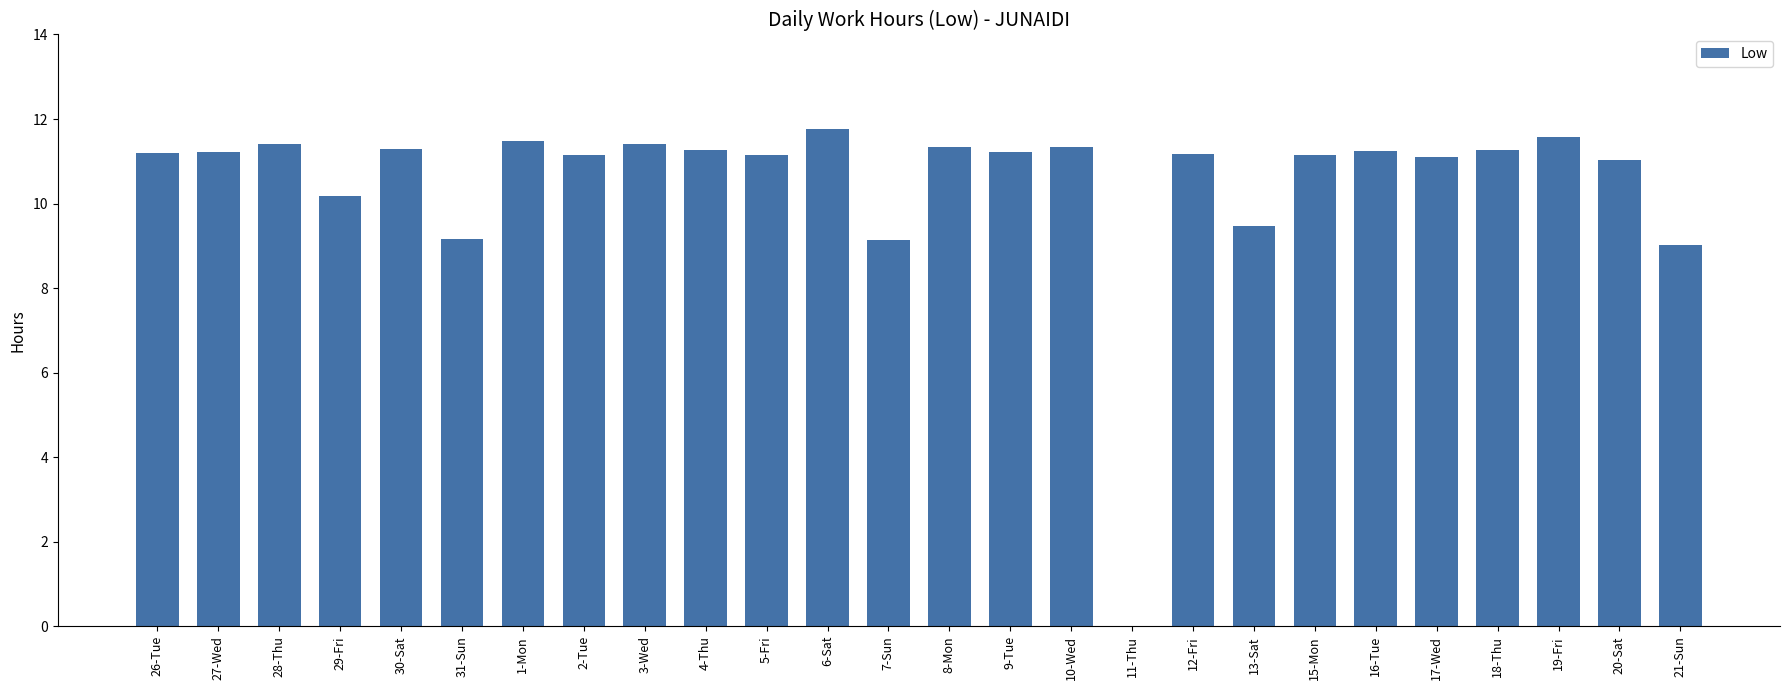

What is the ratio of the value at 21-Sun to the value at 27-Wed?

0.8